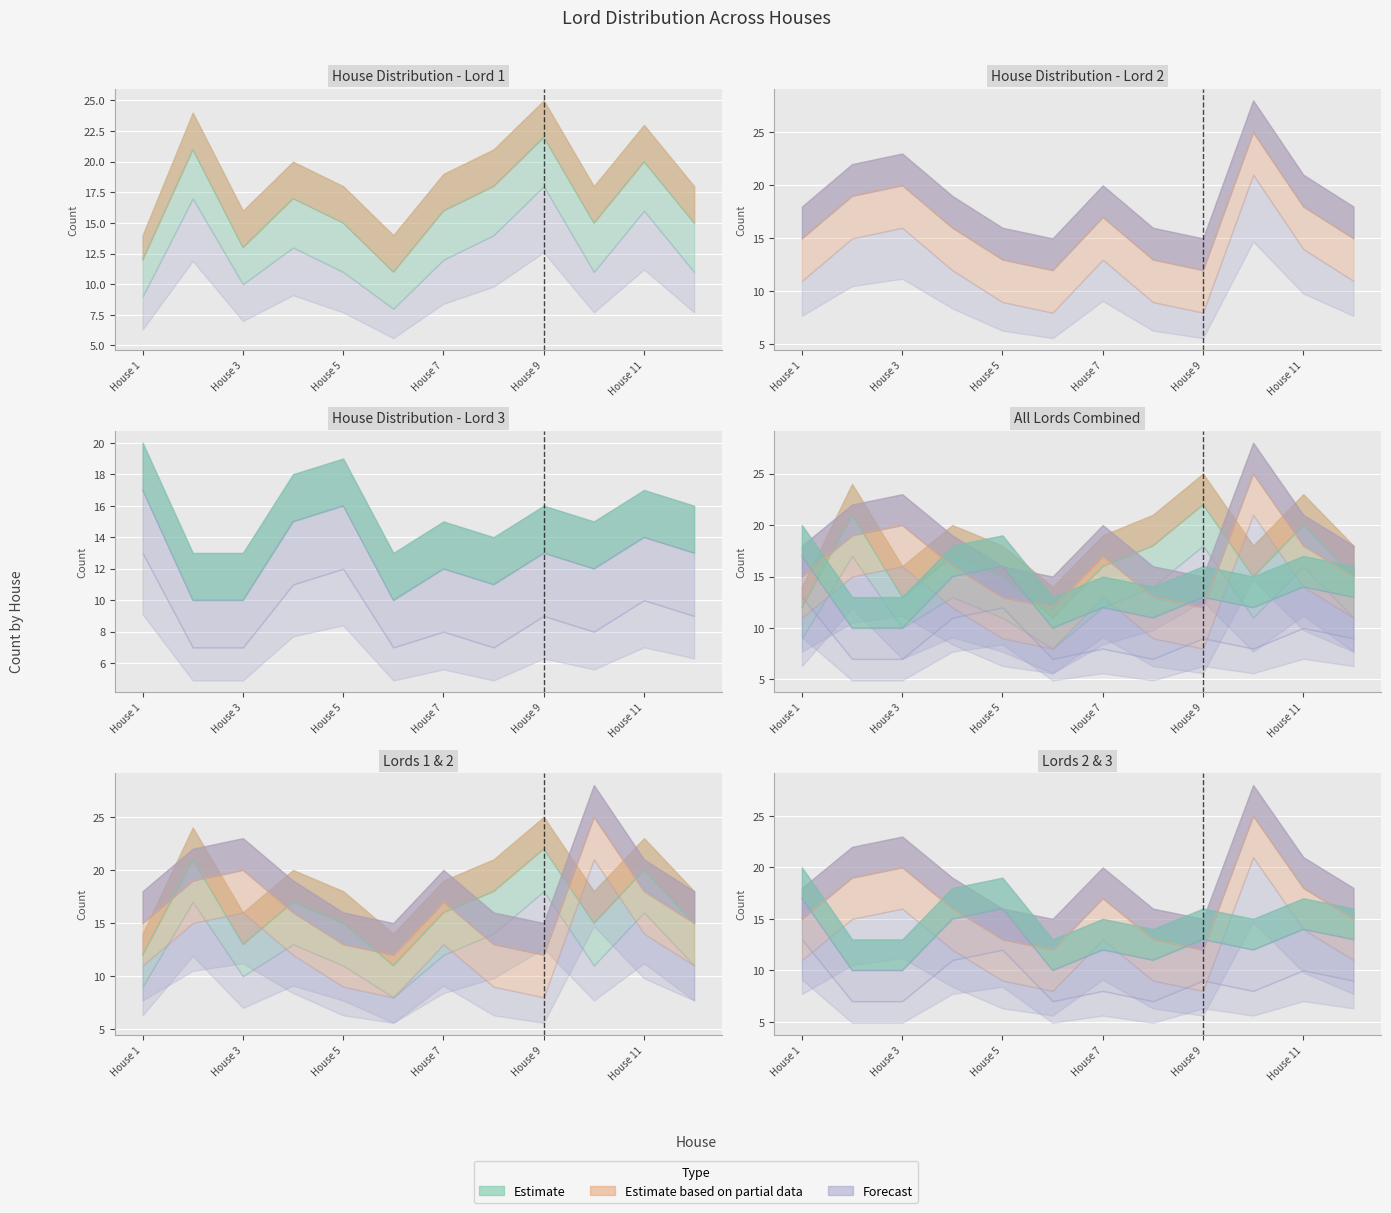

Rank the categories by Lord 1 value from highest to lowest.

House 9, House 2, House 11, House 8, House 4, House 7, House 5, House 10, House 12, House 3, House 1, House 6